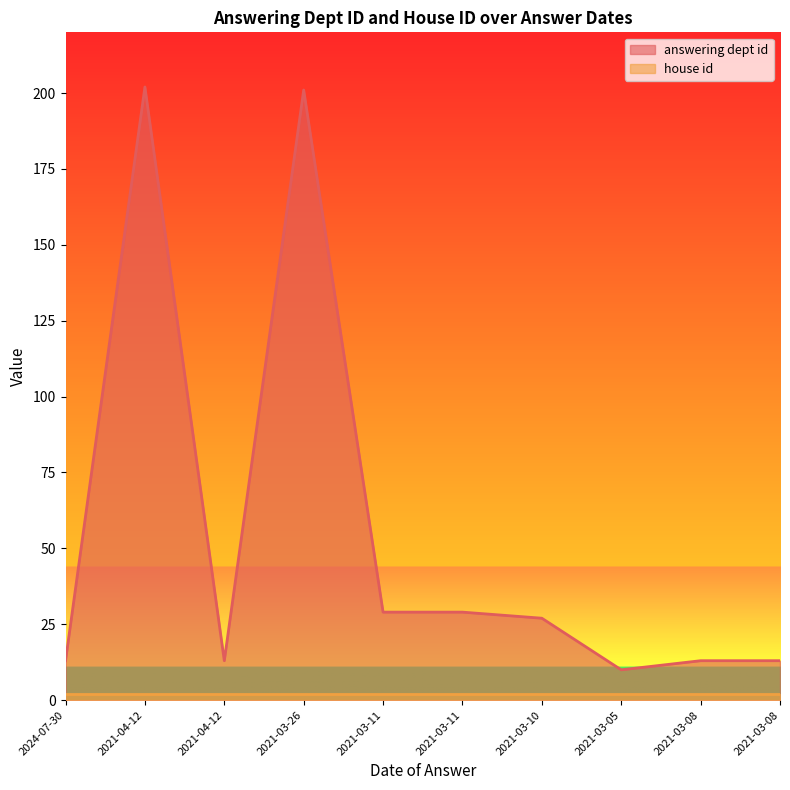

What is the difference between the values at 2021-03-08 and 2021-03-11?

16